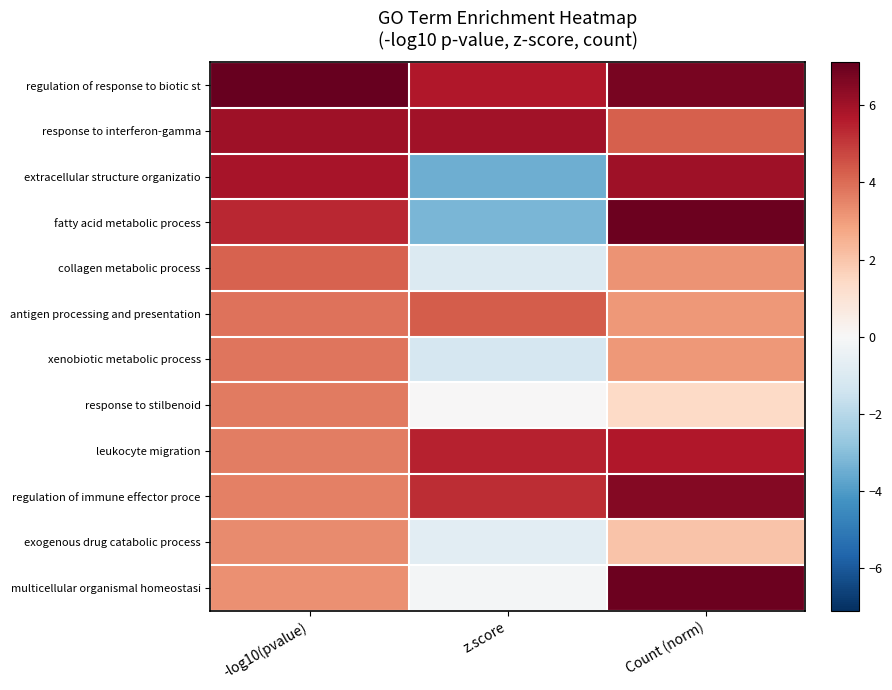

What is the total value across all series at Count (norm)?

56.1